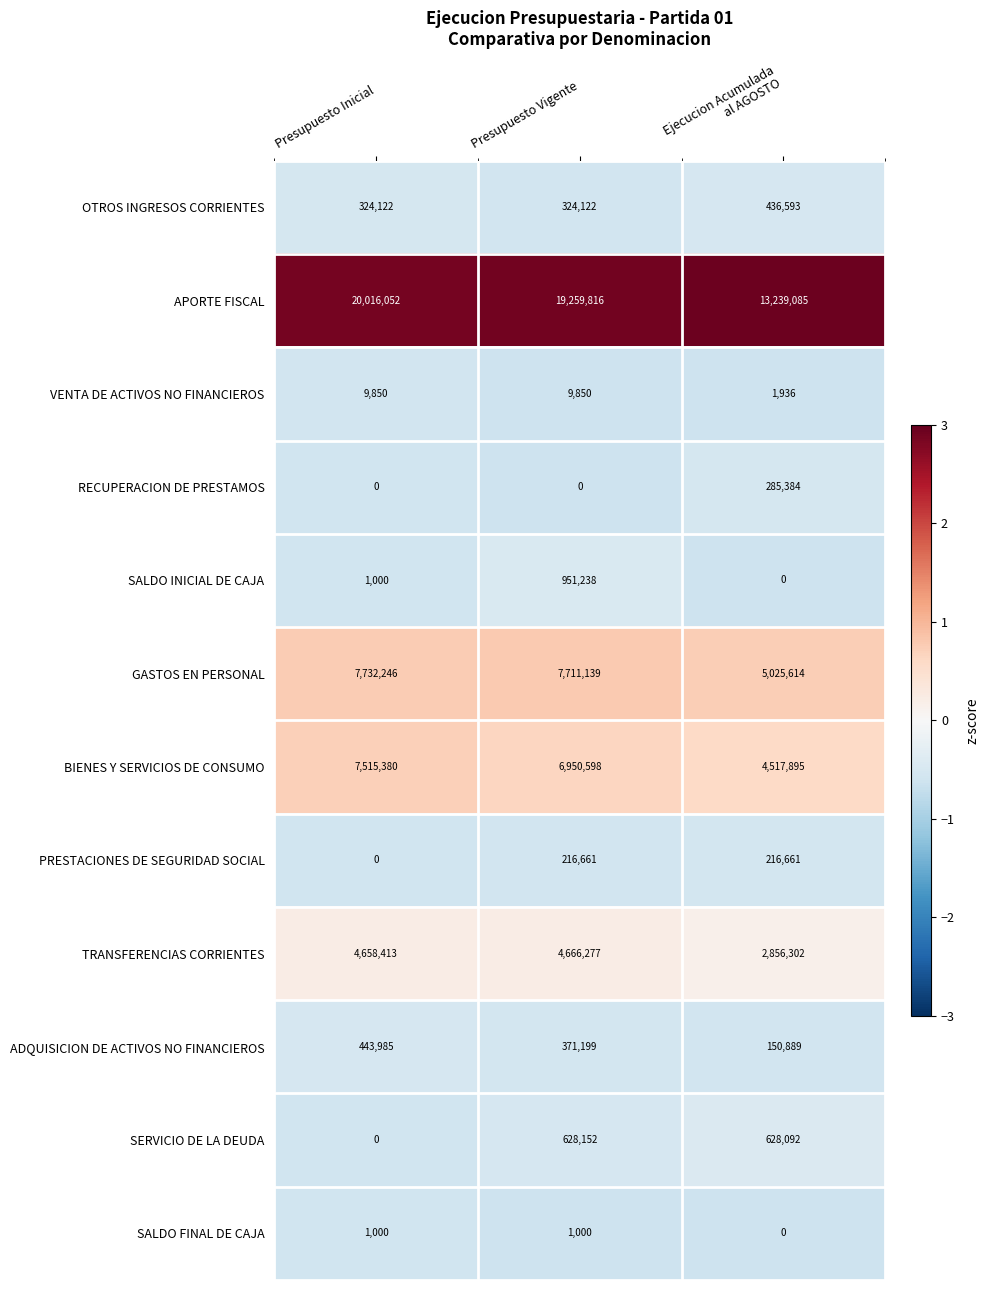

What is the greatest value displayed?

20016052